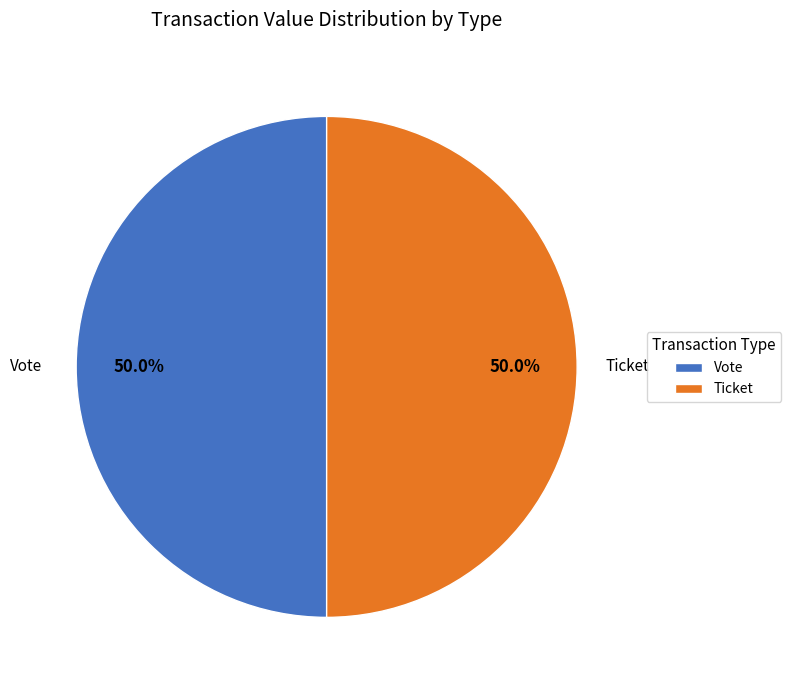

How much of the chart is everything except Ticket?

50.0%